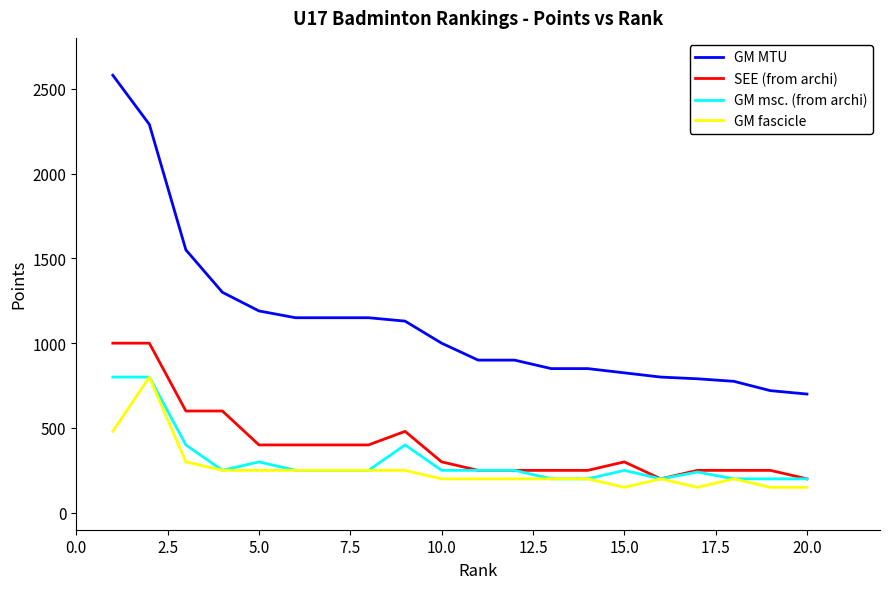

Which series has the largest total across all categories?

GM MTU